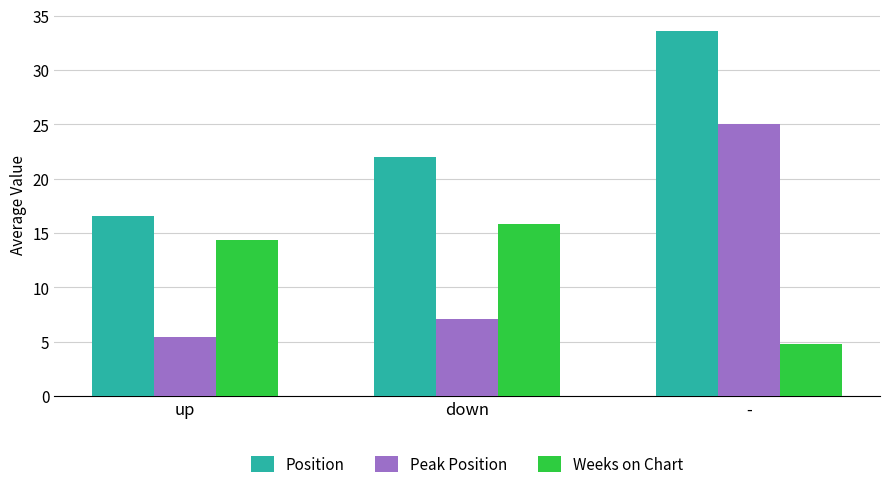

List the labels in order of Position value, smallest first.

up, down, -